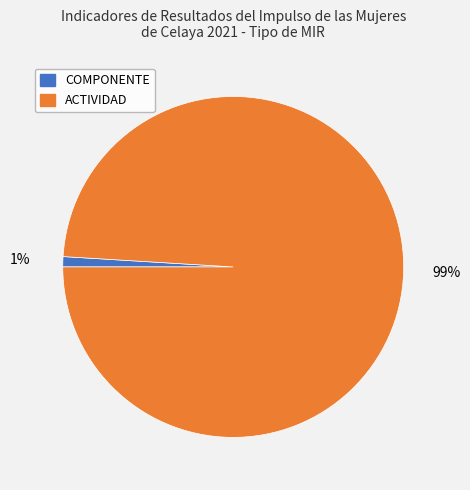

To the nearest percent, what is the difference between the largest and smallest slice percentages?

98%